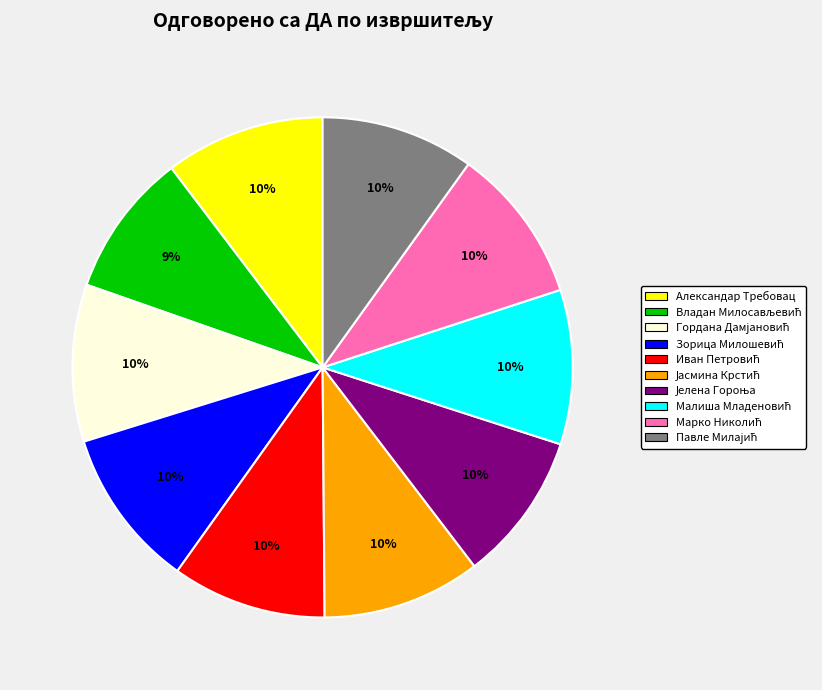

Is there any slice that represents more than half of the pie?

No